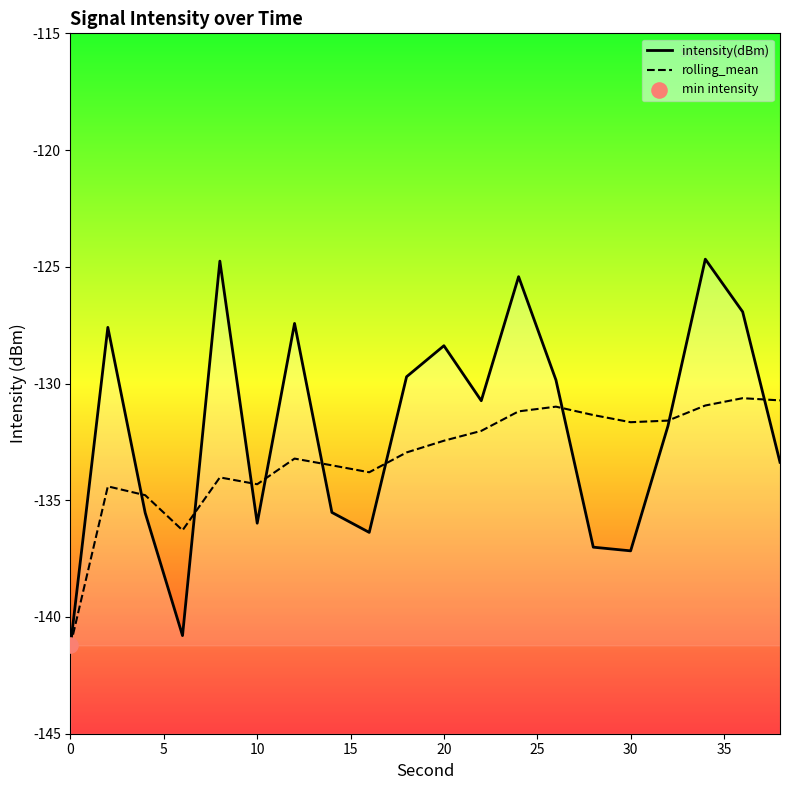

Which series has the largest total across all categories?

intensity(dBm)